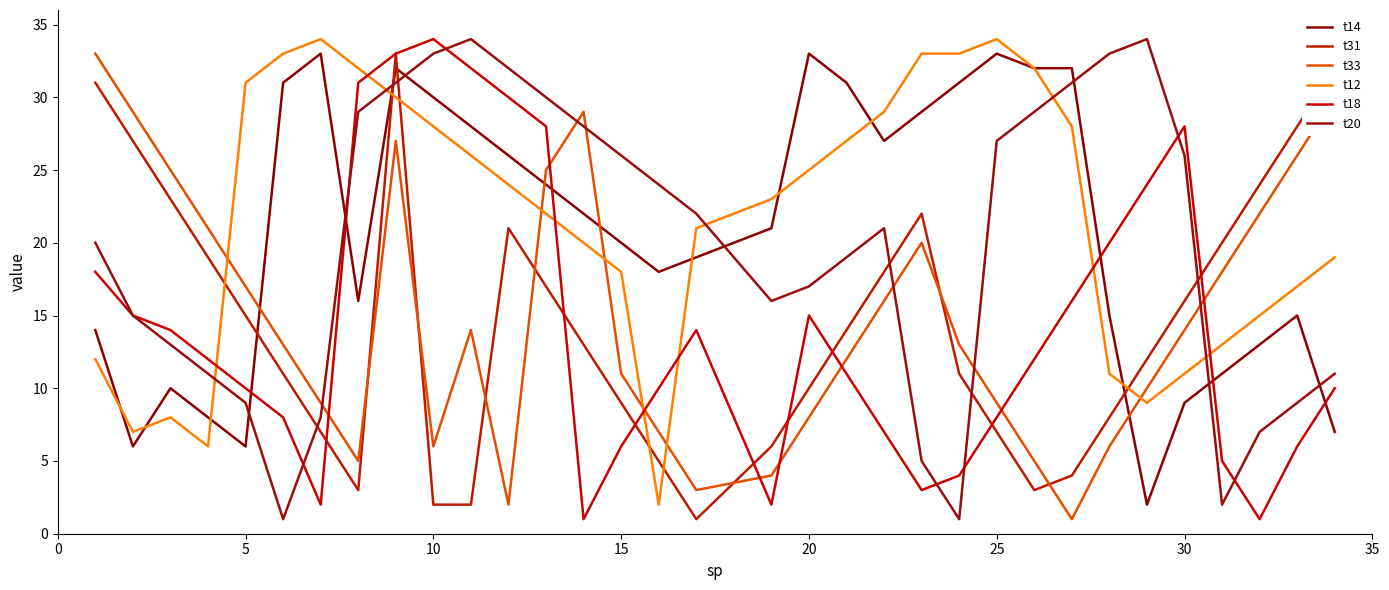

Reading left to right, transcribe all the data shown in this chart.

t14: 14	6	10	8	6	31	33	16	32	30	28	26	24	22	20	18	19	21	33	31	27	29	31	33	32	32	15	2	9	11	13	15	7
t31: 31	27	23	19	15	11	7	3	33	2	2	21	17	13	9	5	1	6	10	14	18	22	11	7	3	4	8	12	16	20	24	28	32
t33: 33	29	25	21	17	13	9	5	27	6	14	2	25	29	11	7	3	4	8	12	16	20	13	9	5	1	6	10	14	18	22	26	30
t12: 12	7	8	6	31	33	34	32	30	28	26	24	22	20	18	2	21	23	25	27	29	33	33	34	32	28	11	9	11	13	15	17	19
t18: 18	15	14	12	10	8	2	31	33	34	32	30	28	1	6	10	14	2	15	11	7	3	4	8	12	16	20	24	28	5	1	6	10
t20: 20	15	13	11	9	1	8	29	31	33	34	32	30	28	26	24	22	16	17	19	21	5	1	27	29	31	33	34	26	2	7	9	11